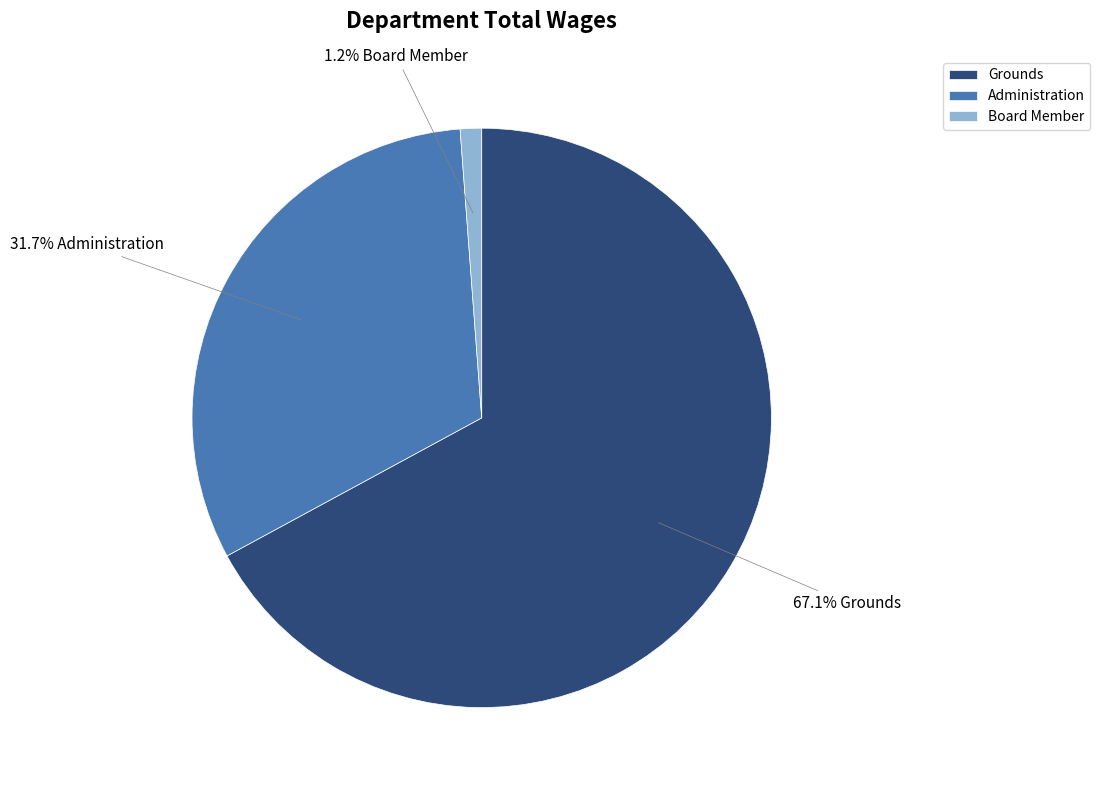

Count the number of slices in the pie.

3